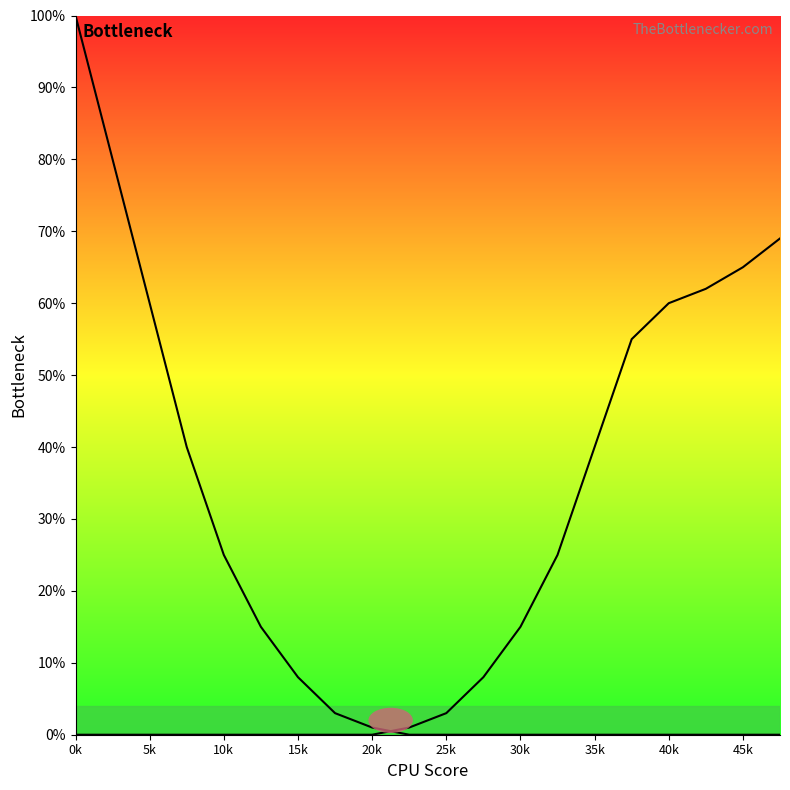

At which category is the sum across all series the highest?

0k